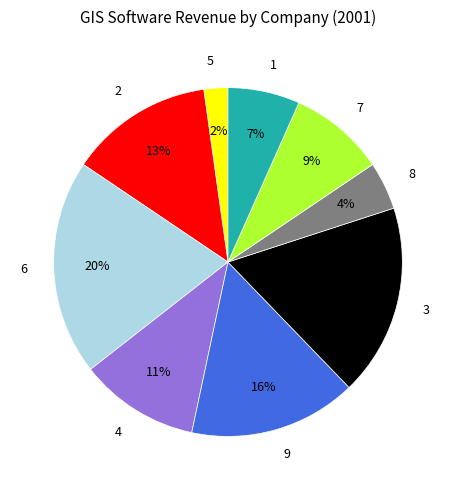

Is it true that 8 is 4% of the pie?

True